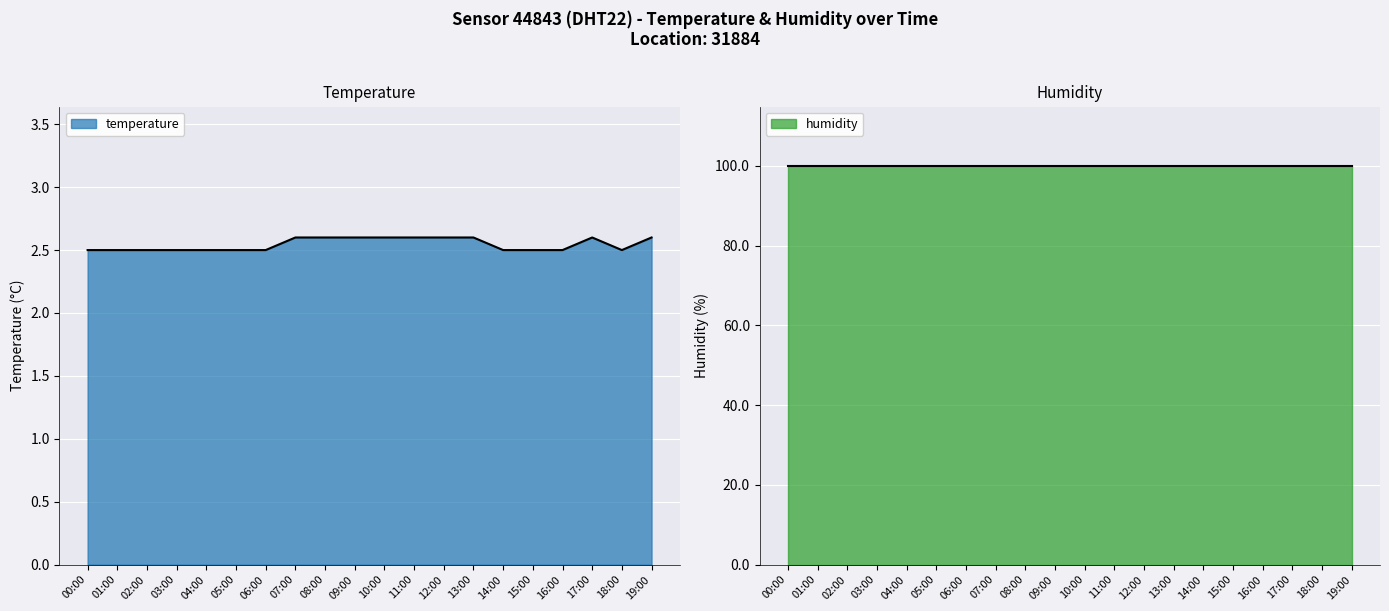

Reading left to right, what are all the values shown in this chart?

2.5	2.5	2.5	2.5	2.5	2.5	2.5	2.6	2.6	2.6	2.6	2.6	2.6	2.6	2.5	2.5	2.5	2.6	2.5	2.6